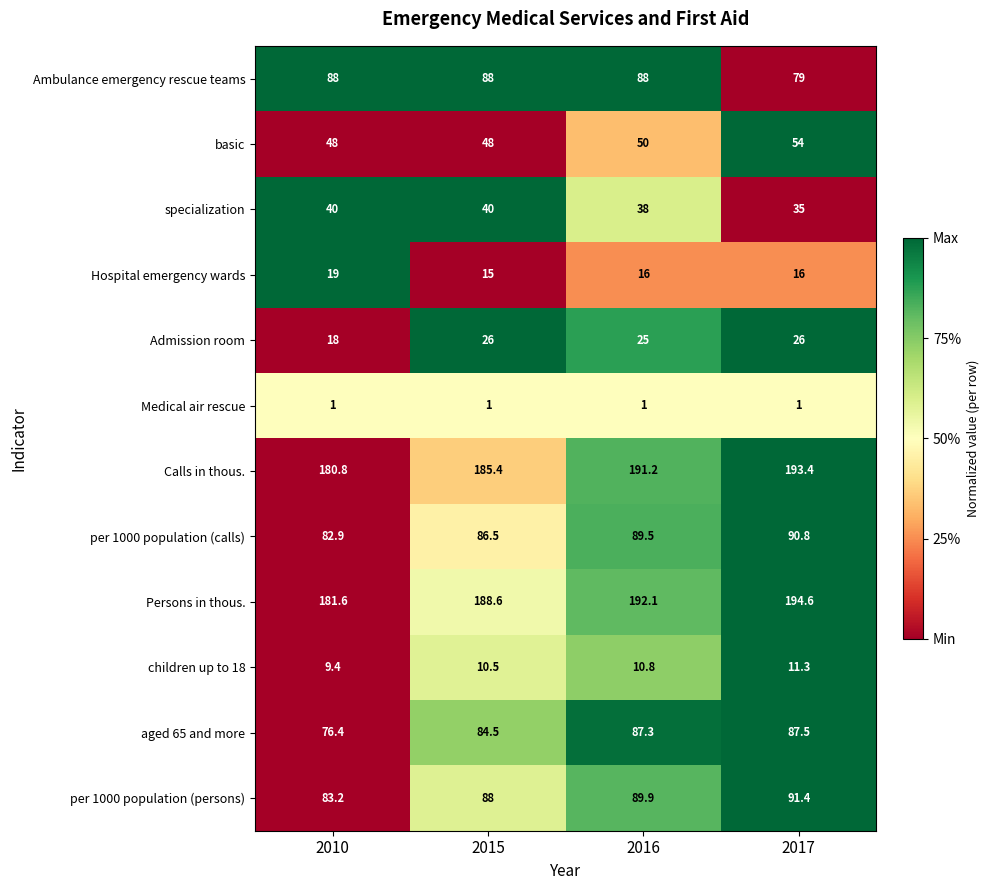

What is the average value of the Hospital emergency wards series?

16.5